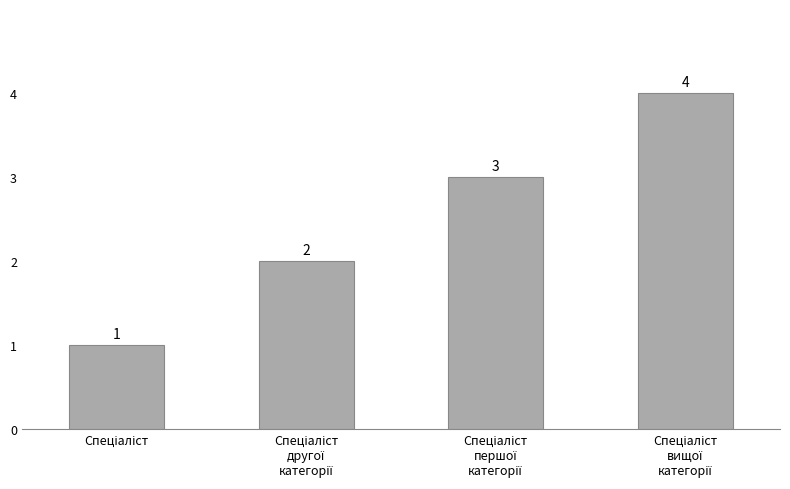

Count the values in the range 2 to 4.

3